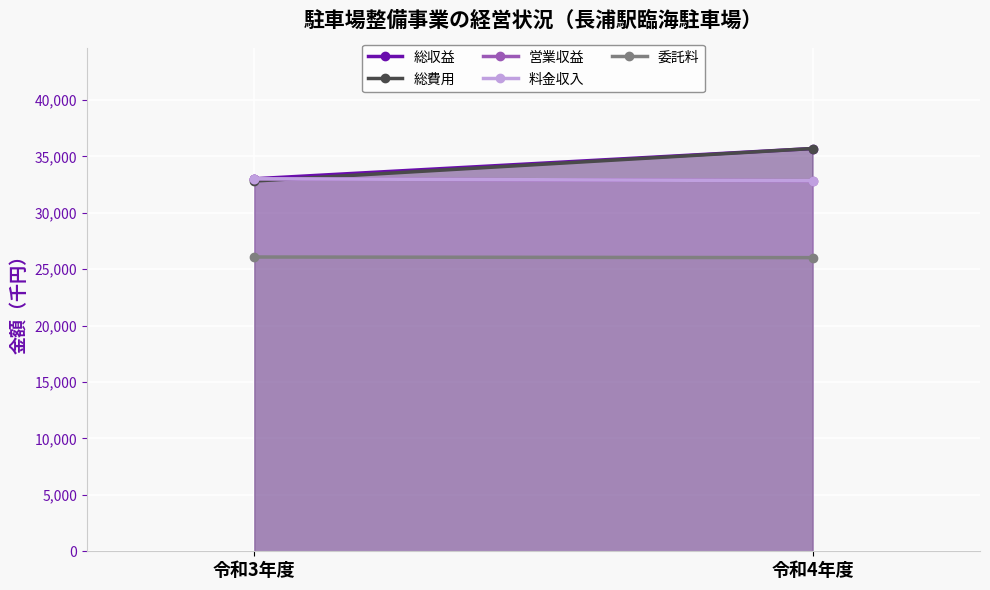

What are all the series names shown in the legend?

総収益, 総費用, 営業収益, 料金収入, 委託料